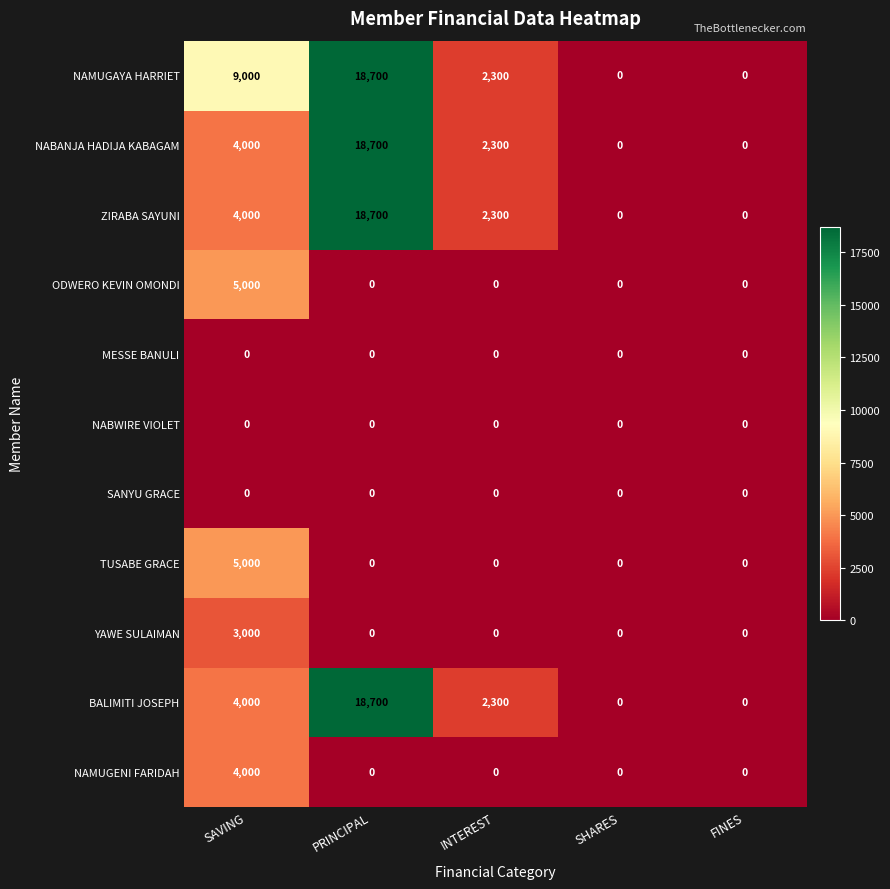

The value of NABWIRE VIOLET at SHARES is 0. True or false?

True